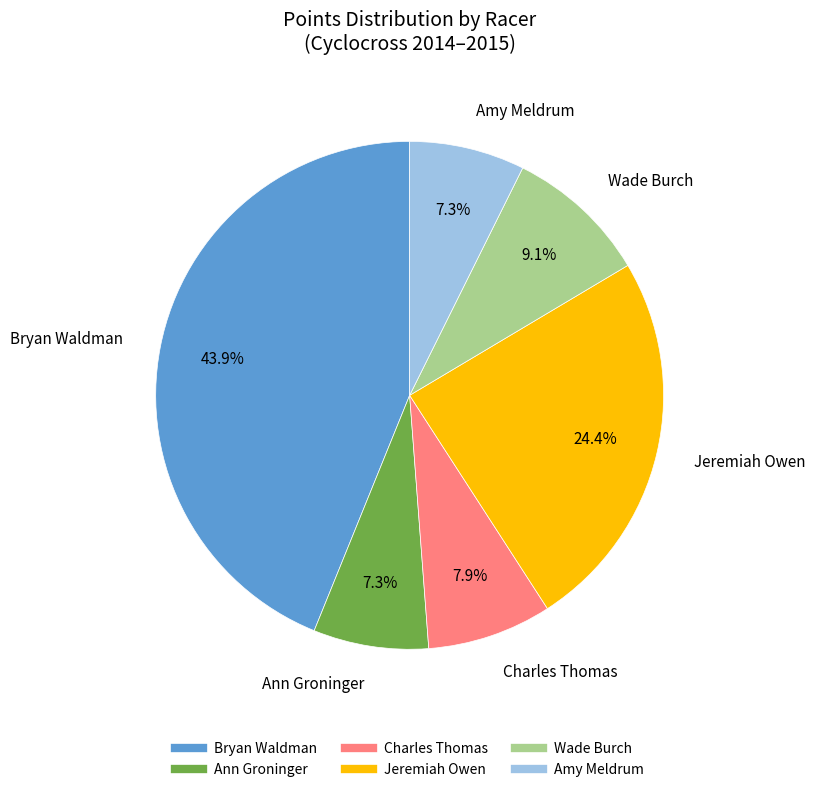

How many segments does this pie chart have?

6